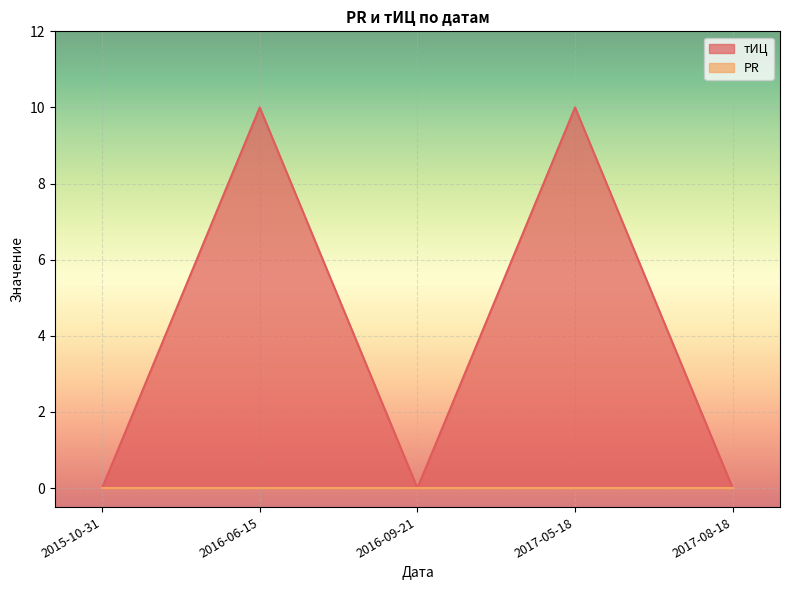

How many values are above zero?

2